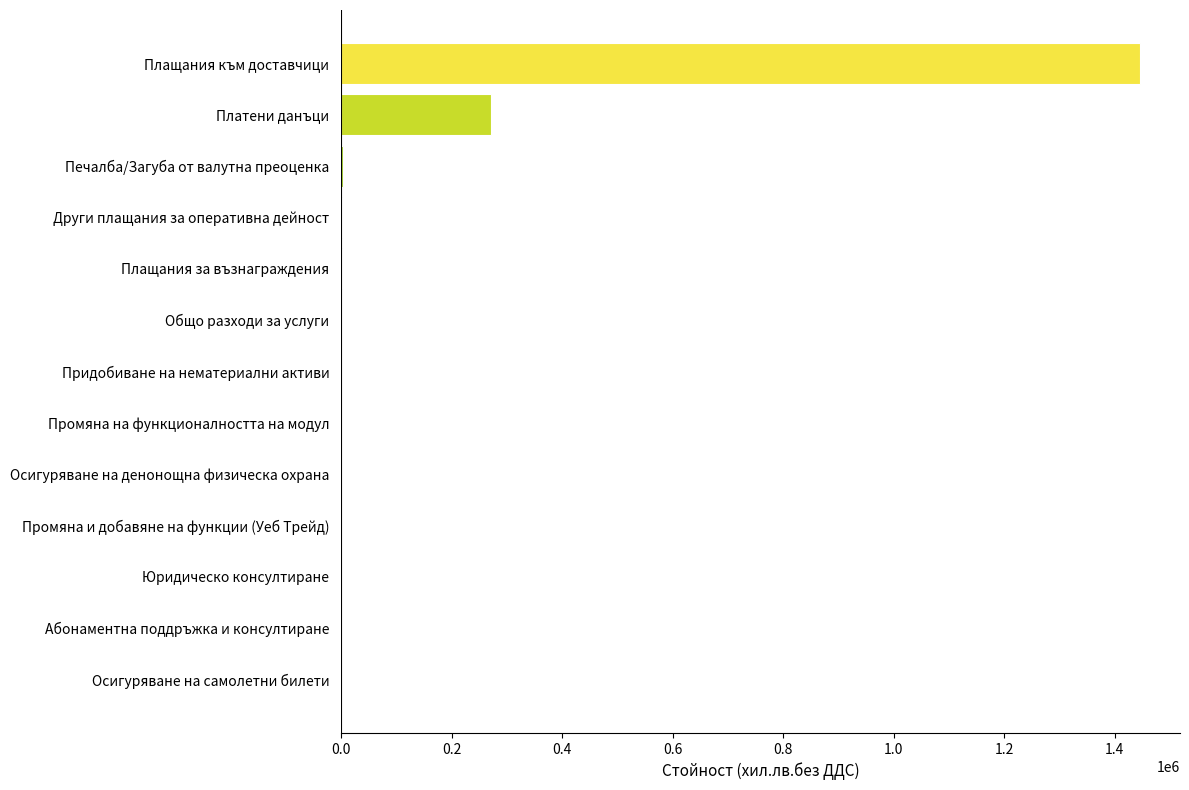

How many series are shown in this chart?

1